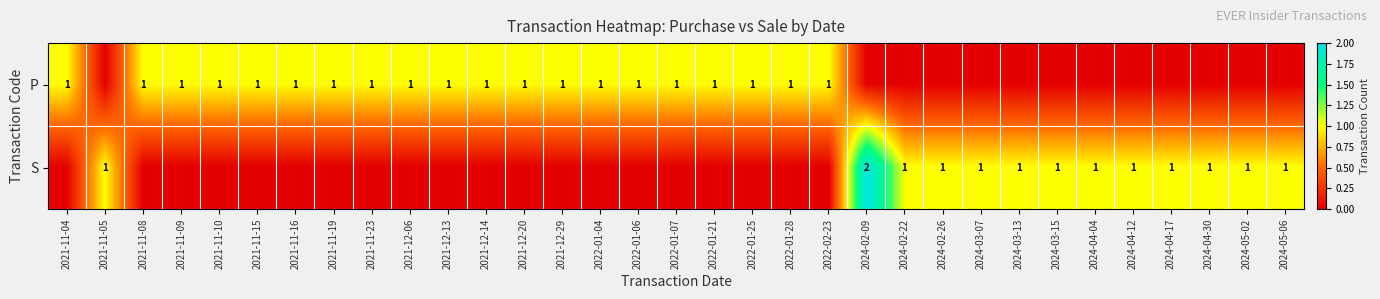

The value of P at 2021-12-29 is 2. True or false?

False